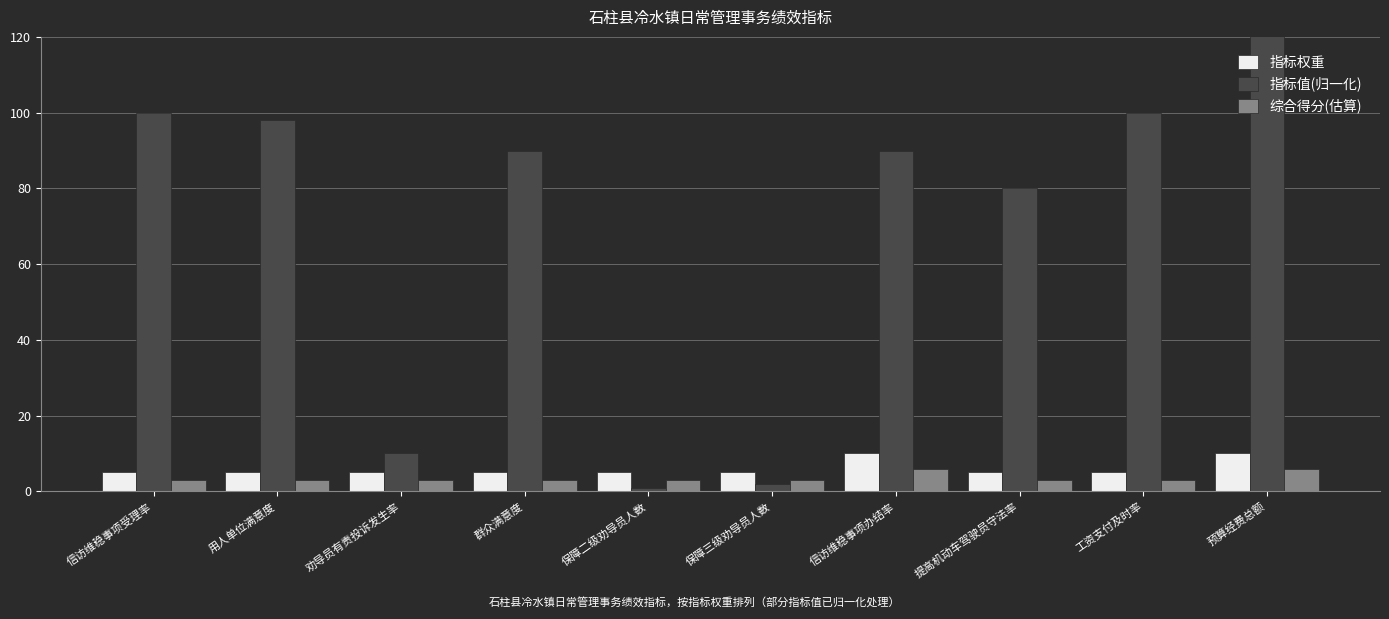

Which has a higher value, 提高机动车驾驶员守法率 or 信访维稳事项受理率?

提高机动车驾驶员守法率